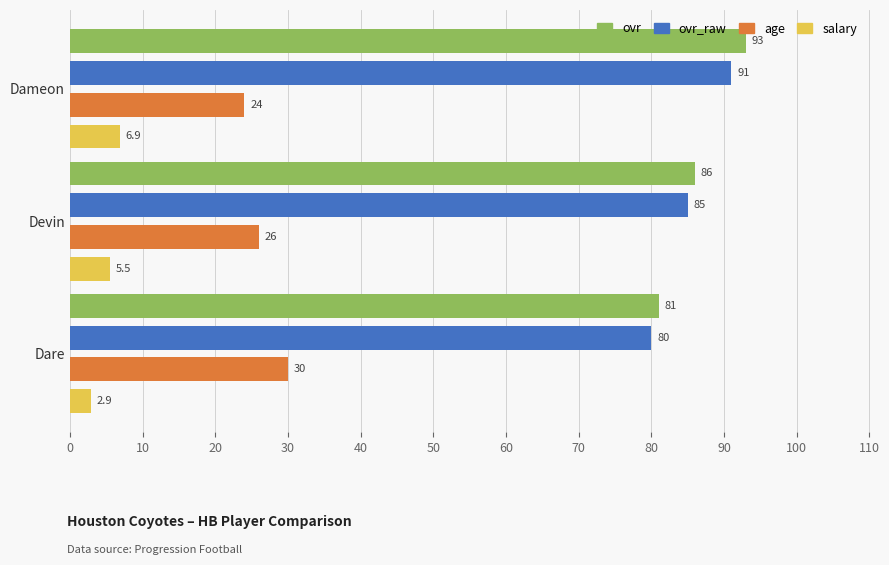

At how many categories does at least one series exceed 27?

3